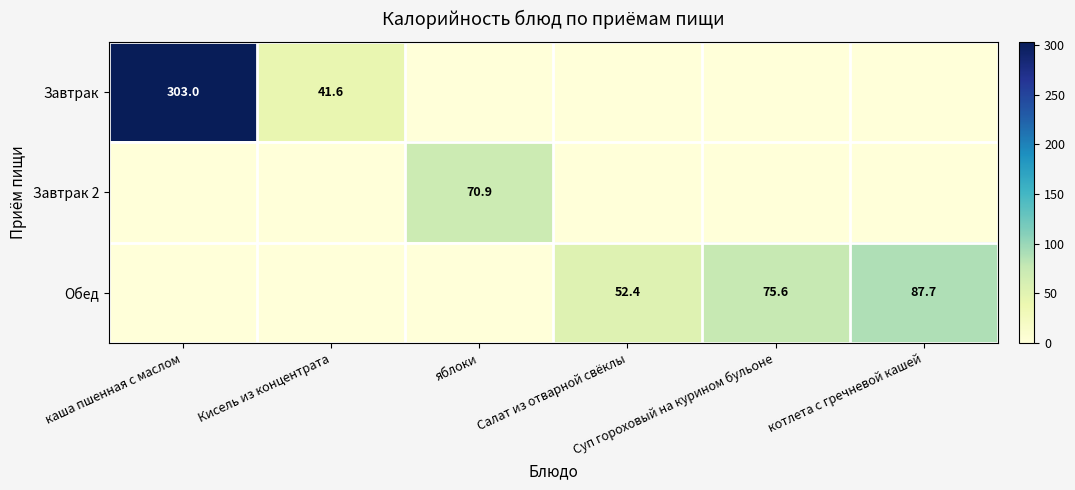

What is the total value across all series at котлета с гречневой кашей?

87.7